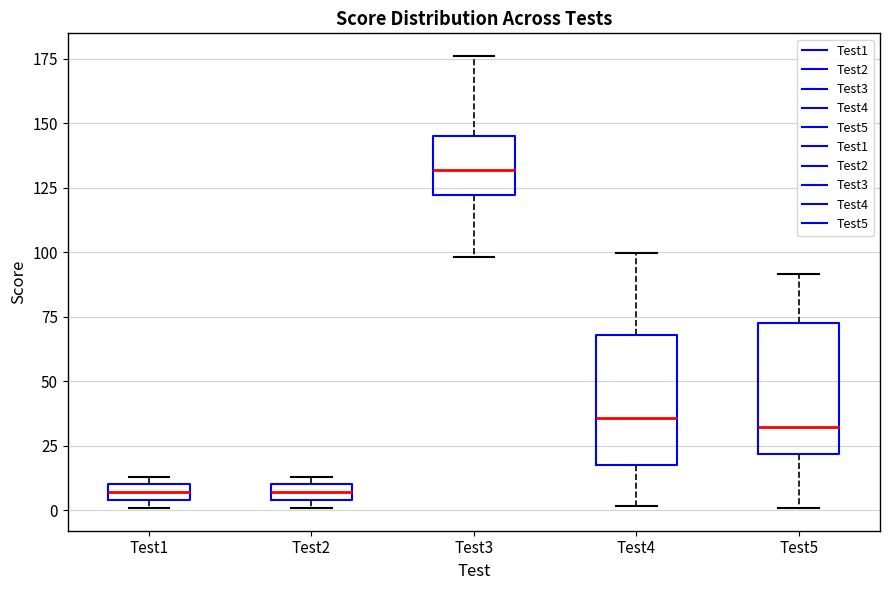

Where does the upper whisker of the box for Test5 end on the y-axis? The values are not printed on the chart, so give them approximately, as read against the axis.

90